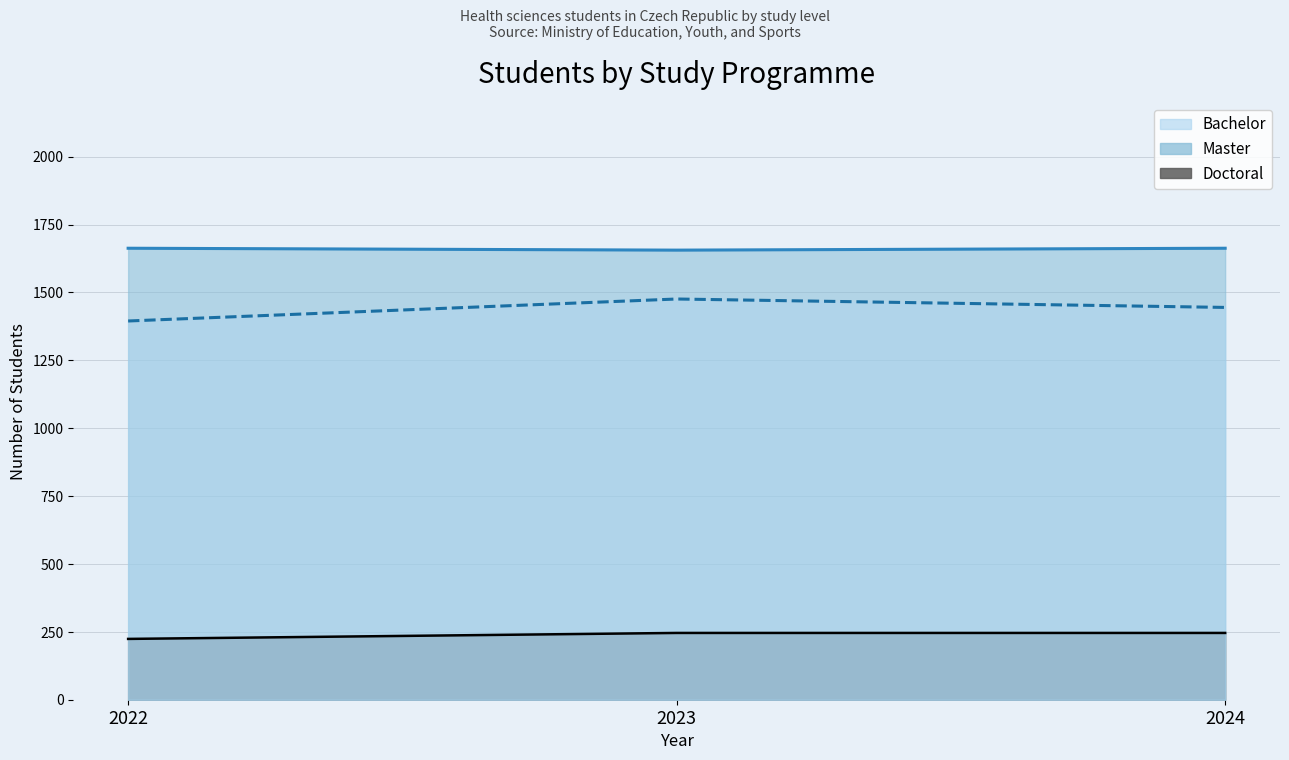

What is the difference between the maximum and minimum values in the Doctoral series?

22